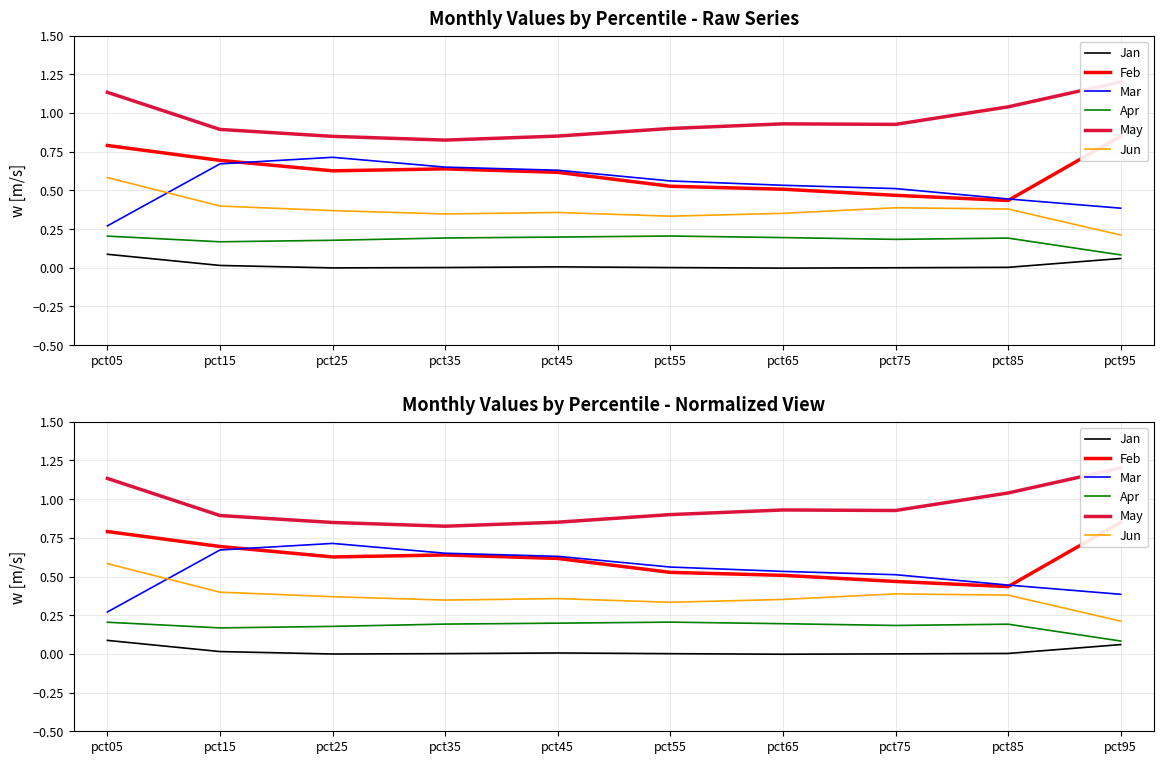

What is the value of the Mar point at the 10th from the left?

0.4